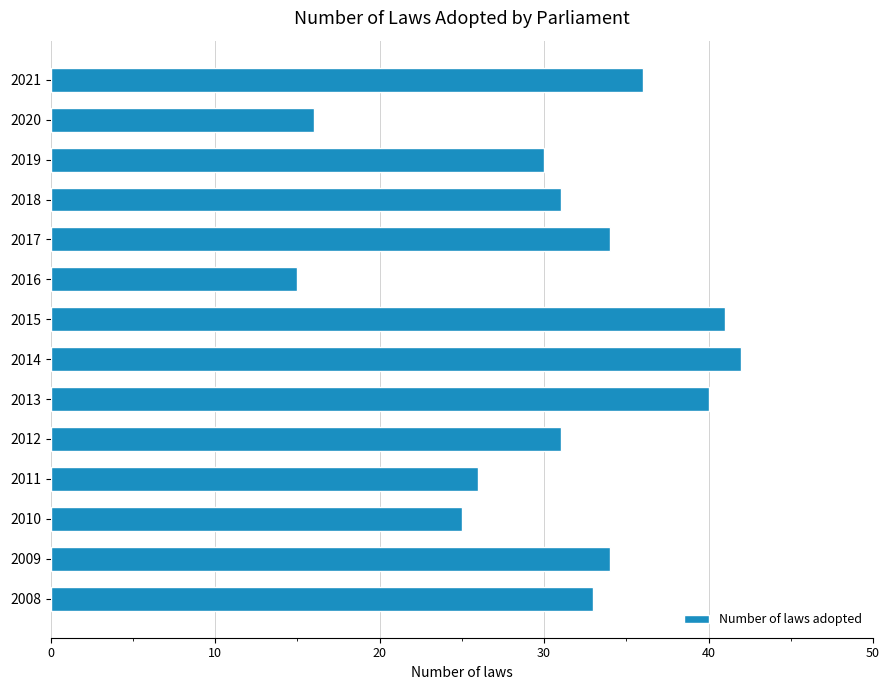

True or false: the data shows 31 at 2012.

True